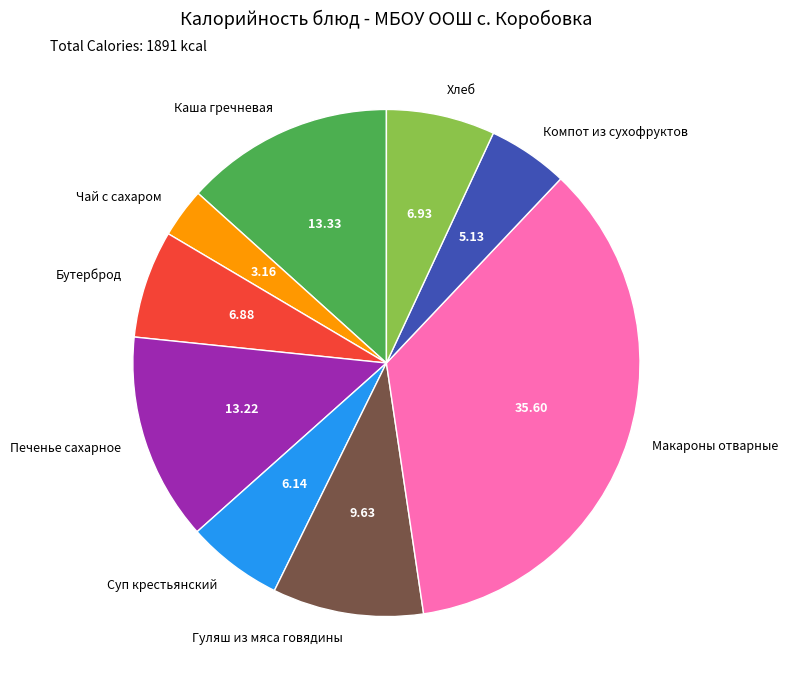

Is it true that Хлеб is 7% of the pie?

True